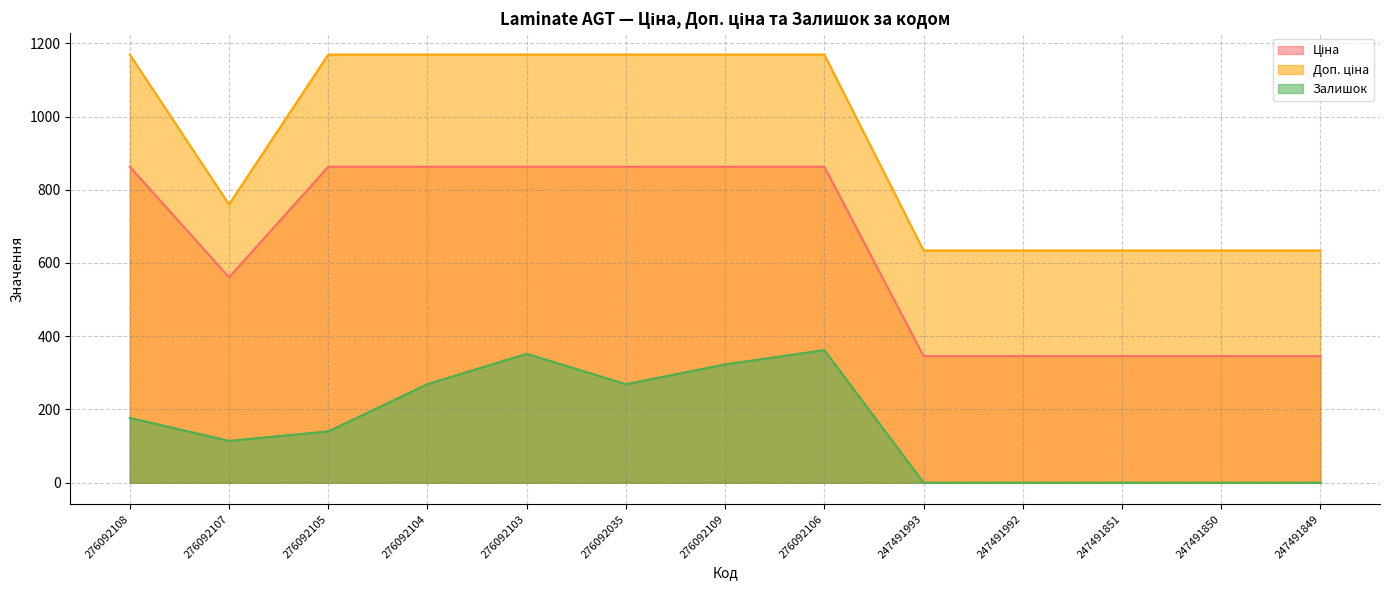

How many lines are shown in the chart?

3